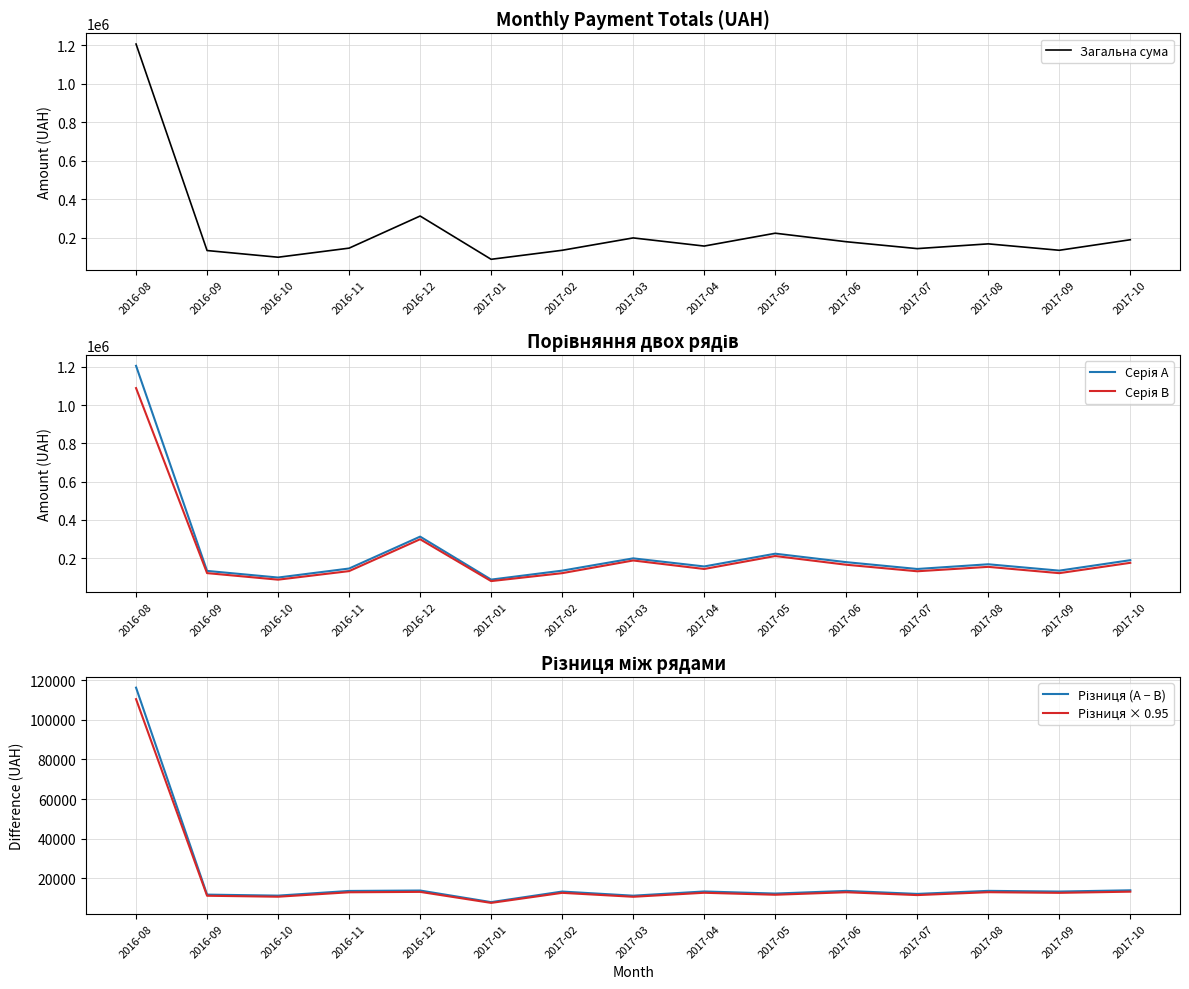

True or false: Серія A has a value of 143215.9 at 2017-07.

True